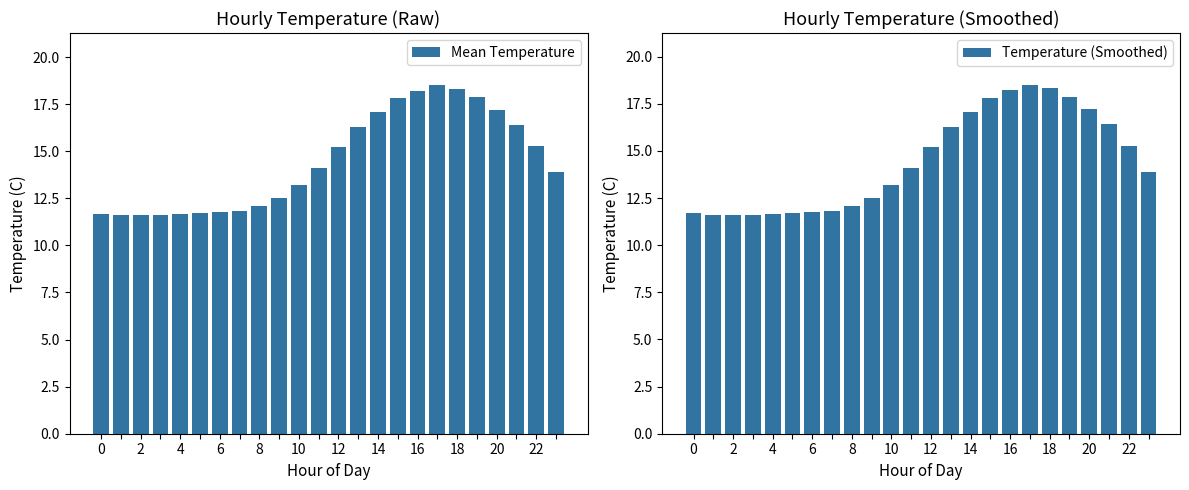

True or false: Mean Temperature has a value of 11.7 at 4.

True